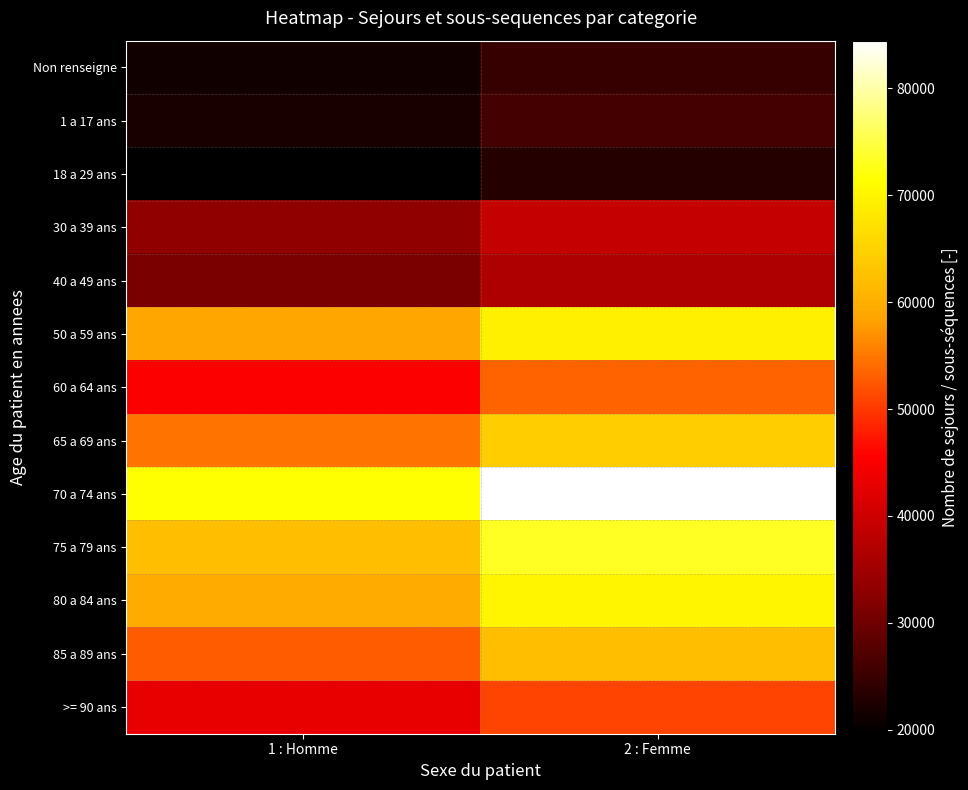

Reading left to right, what are all the values shown in this chart?

Non renseigne: 1 : Homme=21154.2	2 : Femme=24932.8
1 a 17 ans: 1 : Homme=22052.5	2 : Femme=25991.5
18 a 29 ans: 1 : Homme=19620.6	2 : Femme=23125.4
30 a 39 ans: 1 : Homme=33210.0	2 : Femme=39142.0
40 a 49 ans: 1 : Homme=31145.8	2 : Femme=36709.2
50 a 59 ans: 1 : Homme=58834.4	2 : Femme=69343.6
60 a 64 ans: 1 : Homme=45298.8	2 : Femme=53390.2
65 a 69 ans: 1 : Homme=54641.8	2 : Femme=64402.2
70 a 74 ans: 1 : Homme=71667.3	2 : Femme=84468.7
75 a 79 ans: 1 : Homme=62208.5	2 : Femme=73320.5
80 a 84 ans: 1 : Homme=59442.6	2 : Femme=70060.4
85 a 89 ans: 1 : Homme=52899.9	2 : Femme=62349.1
>= 90 ans: 1 : Homme=43102.0	2 : Femme=50801.0